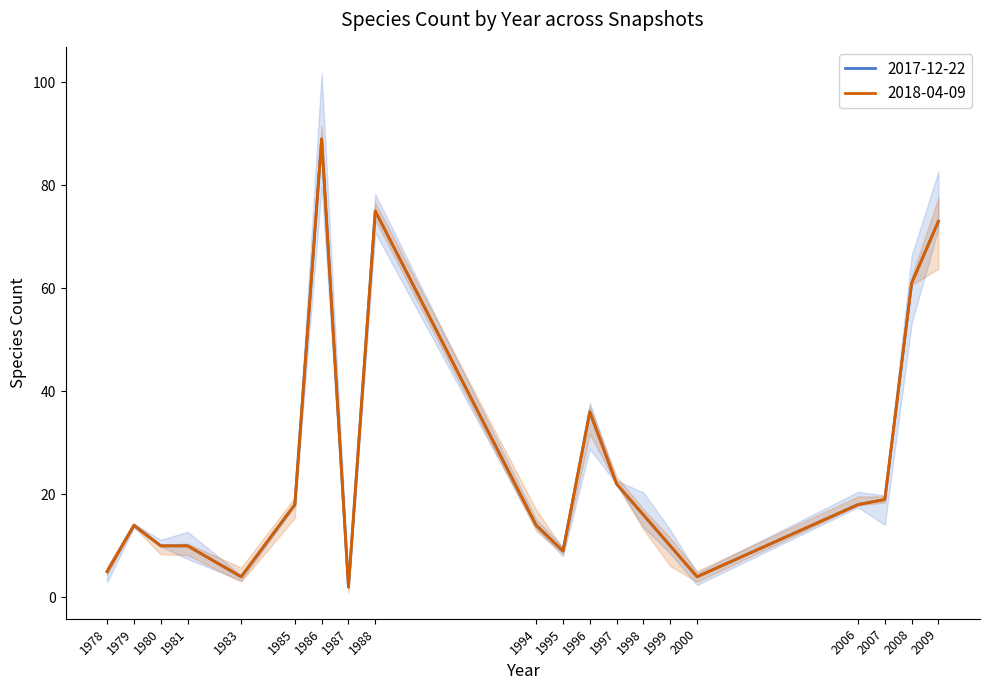

Does the chart display data point markers on the line(s)?

No